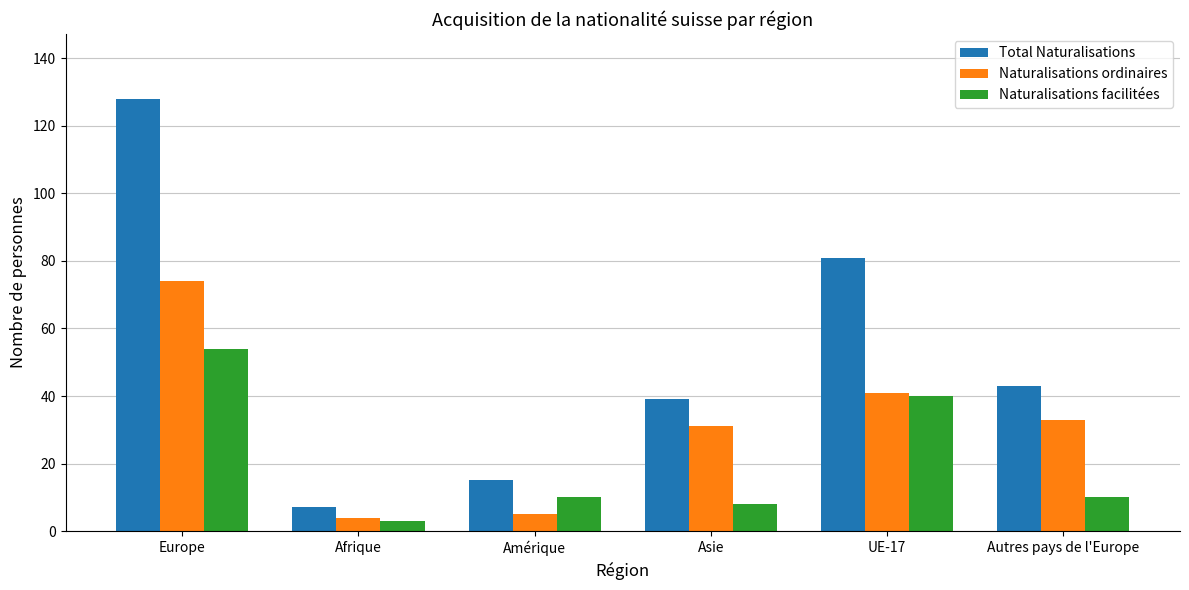

List the labels in order of Total Naturalisations value, largest first.

Europe, UE-17, Autres pays de l'Europe, Asie, Amérique, Afrique